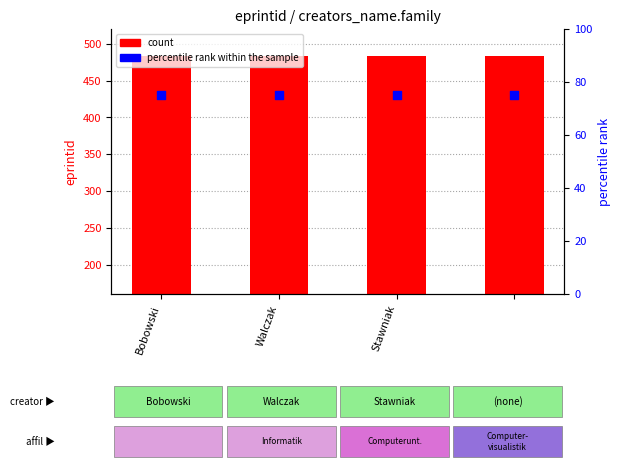

Which series has the largest total across all categories?

count